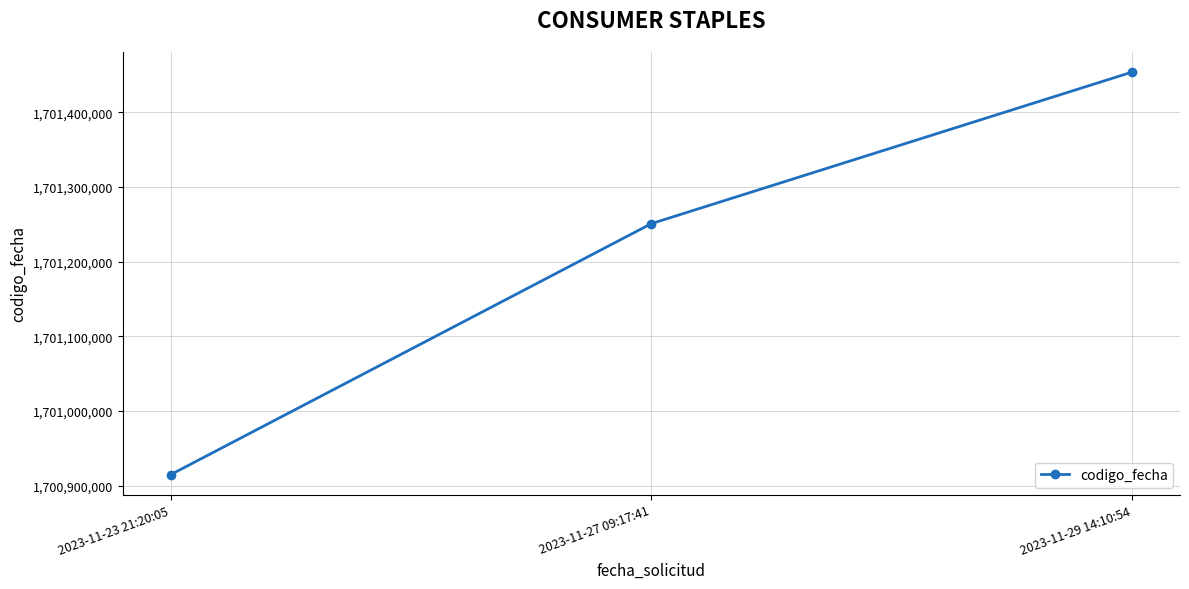

The value at 2023-11-29 14:10:54 is 561773134. True or false?

False